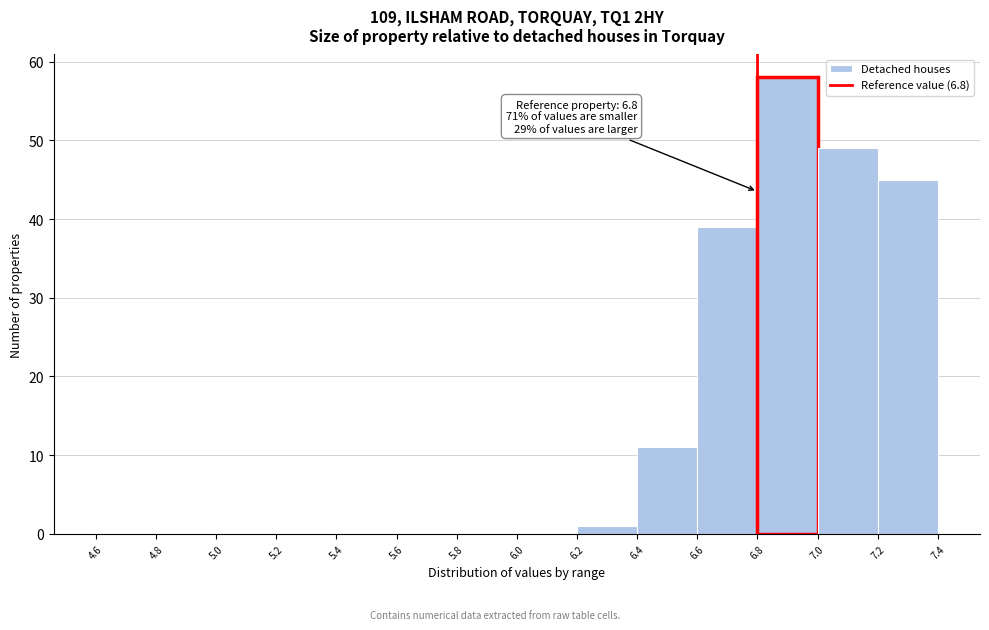

Over which range of the x-axis is the bar tallest?

6.8 to 7.0